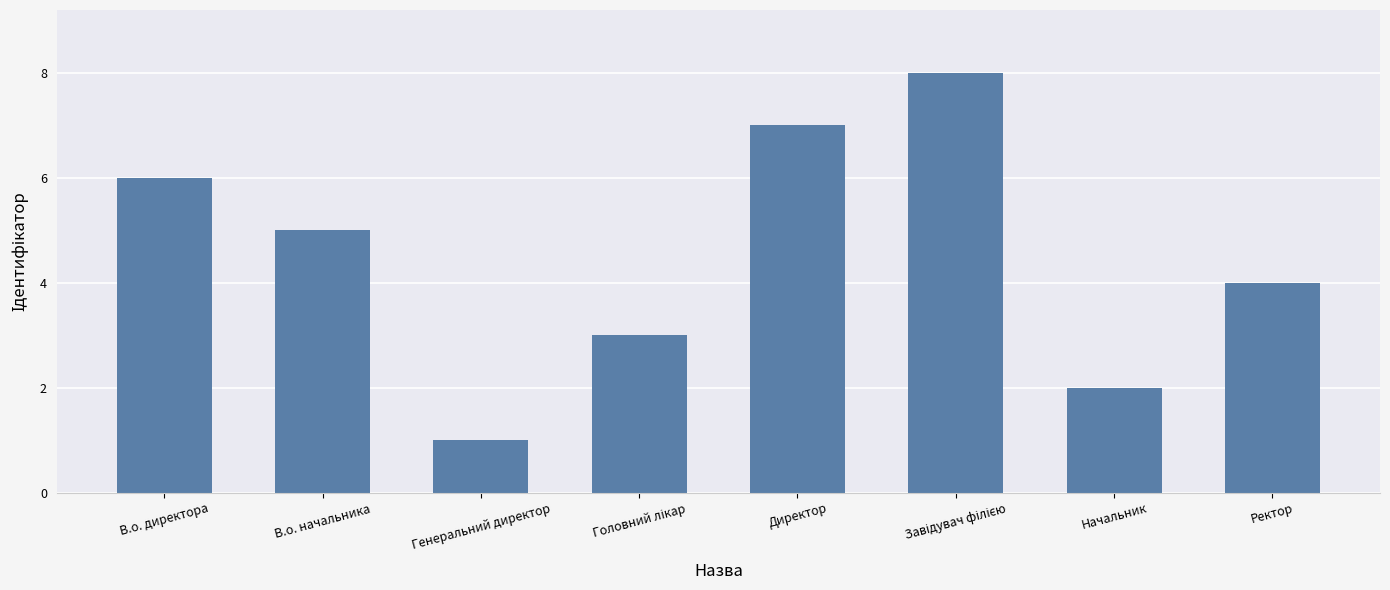

What is the difference between the maximum and minimum values?

7